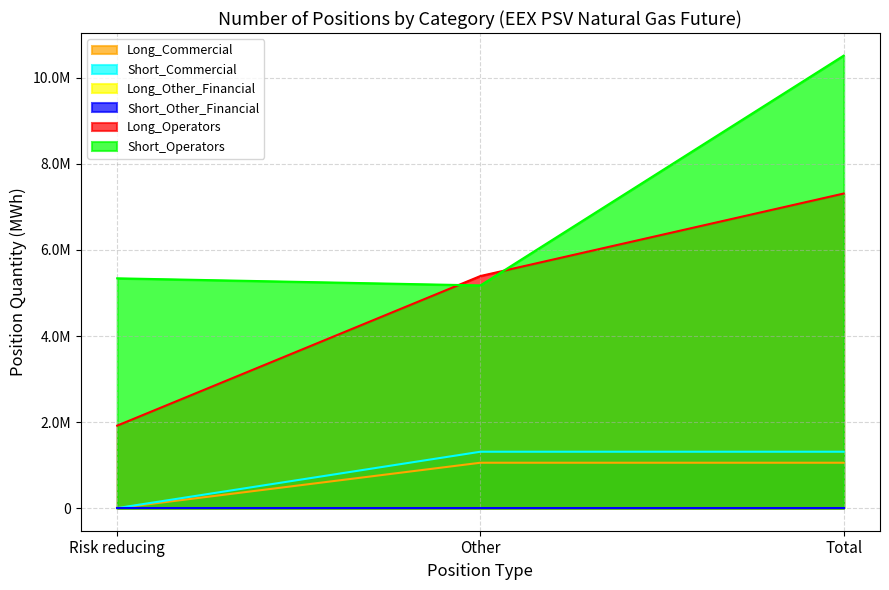

Count the Long_Commercial values in the range 0 to 1054512.

3